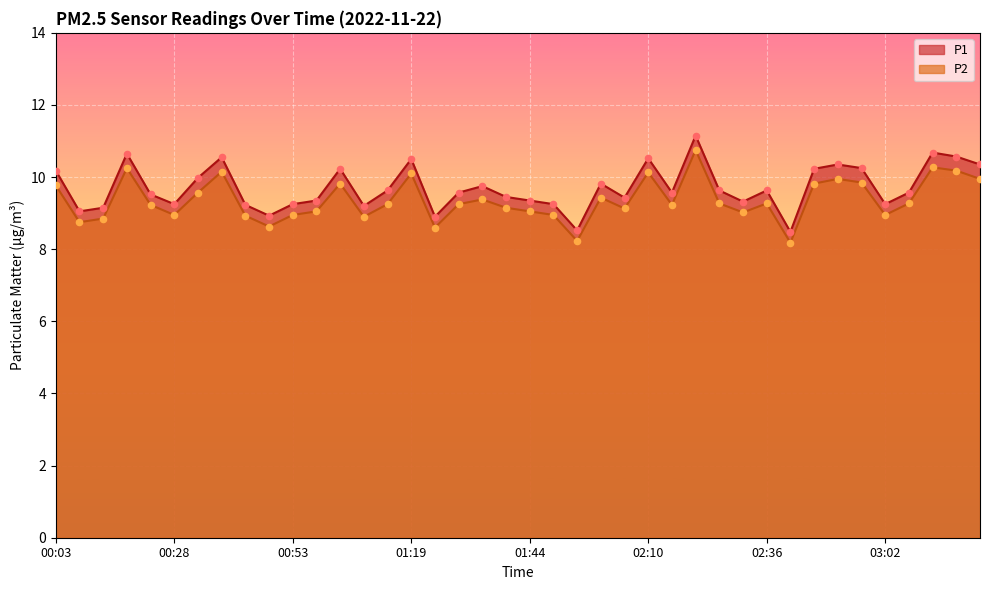

At which category is the sum across all series the highest?

02:21